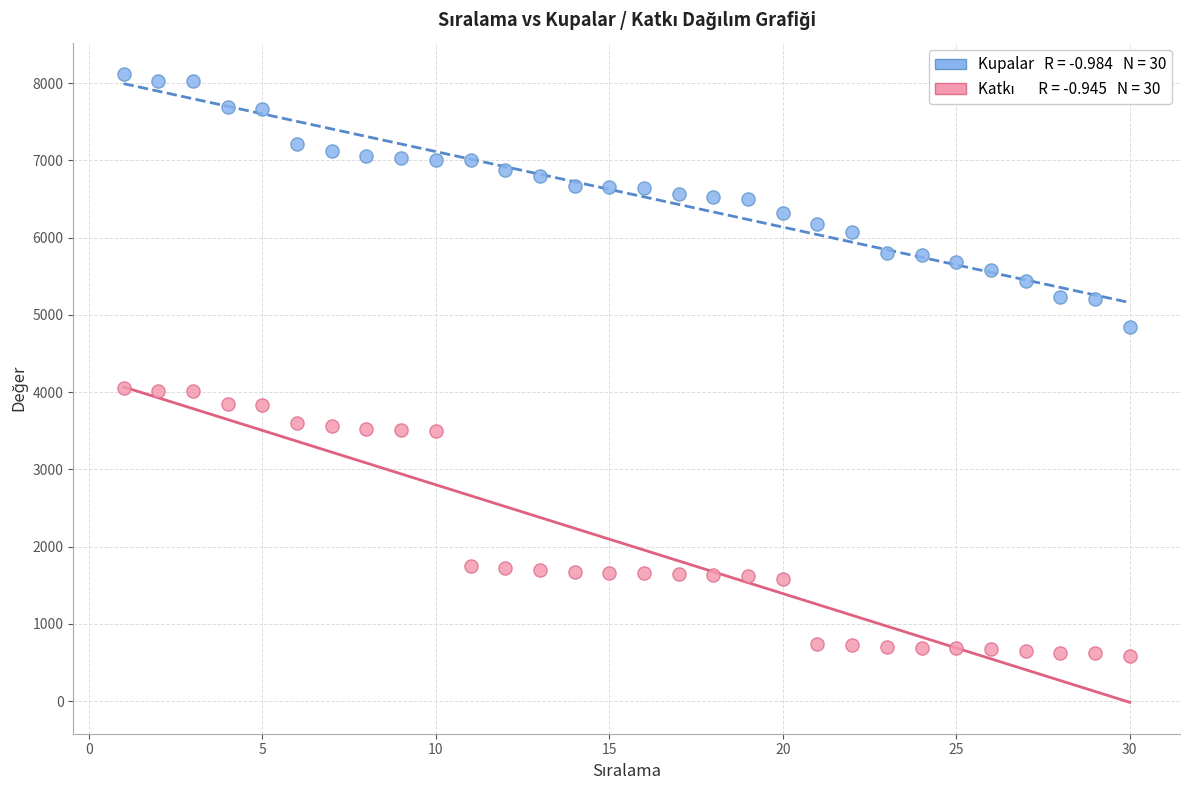

Across all data points, what is the range of Y values (max minus min)?

7539